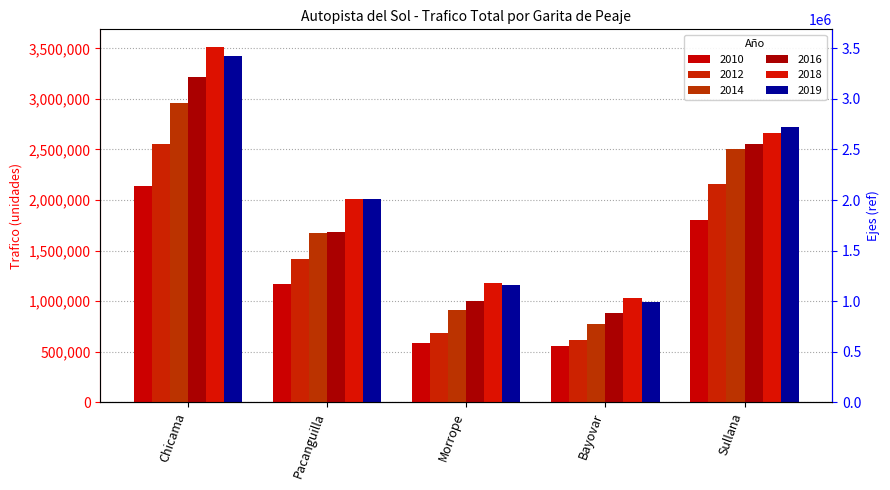

What is the difference between the second highest and second lowest values in the 2019 series?

1565838